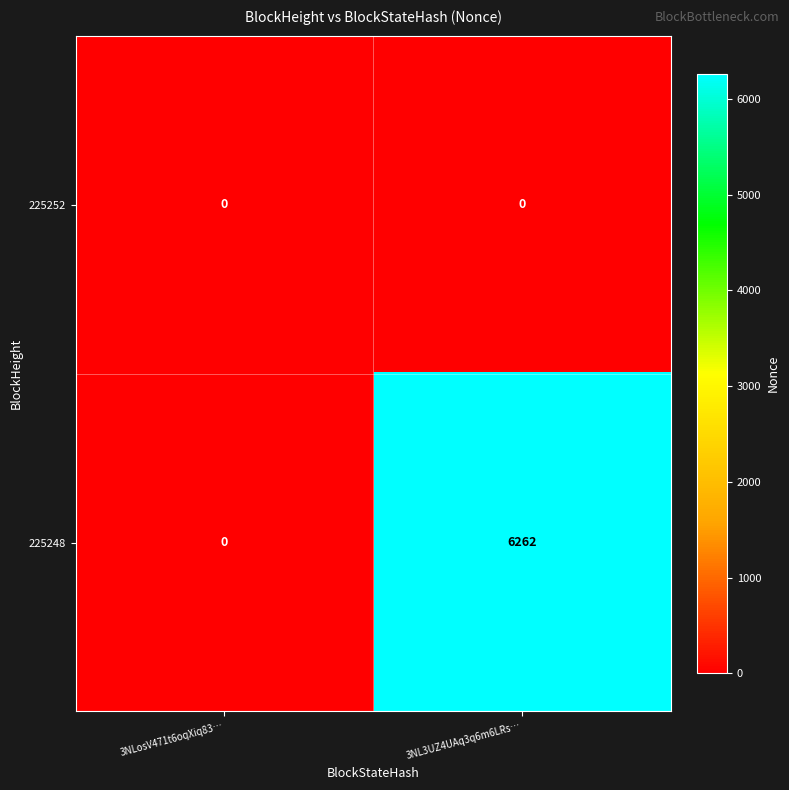

Rank the series by their maximum value, from highest to lowest.

225248, 225252